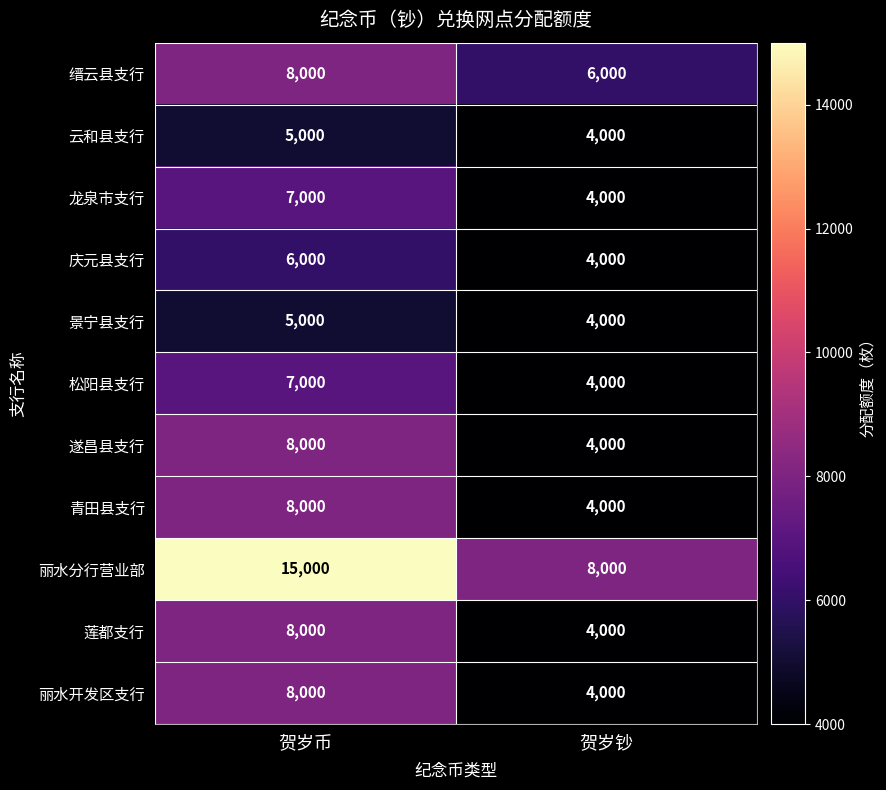

Reading left to right, extract all data points from this chart.

缙云县支行: 8000	6000
云和县支行: 5000	4000
龙泉市支行: 7000	4000
庆元县支行: 6000	4000
景宁县支行: 5000	4000
松阳县支行: 7000	4000
遂昌县支行: 8000	4000
青田县支行: 8000	4000
丽水分行营业部: 15000	8000
莲都支行: 8000	4000
丽水开发区支行: 8000	4000